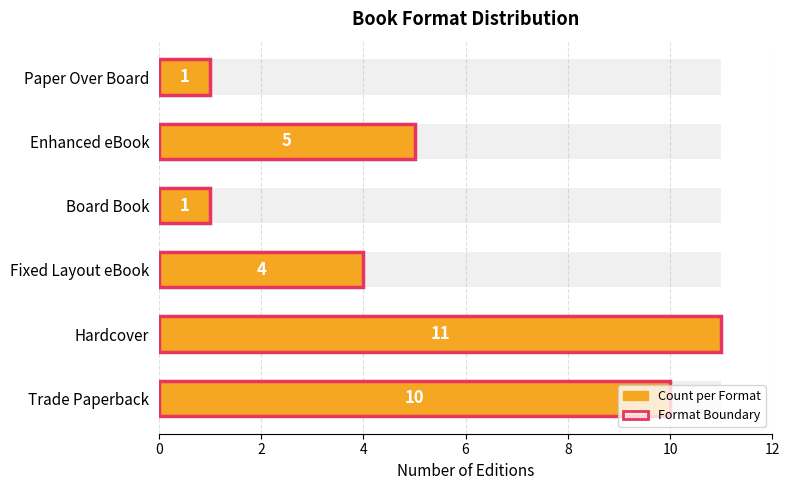

Which series has the largest total across all categories?

Count